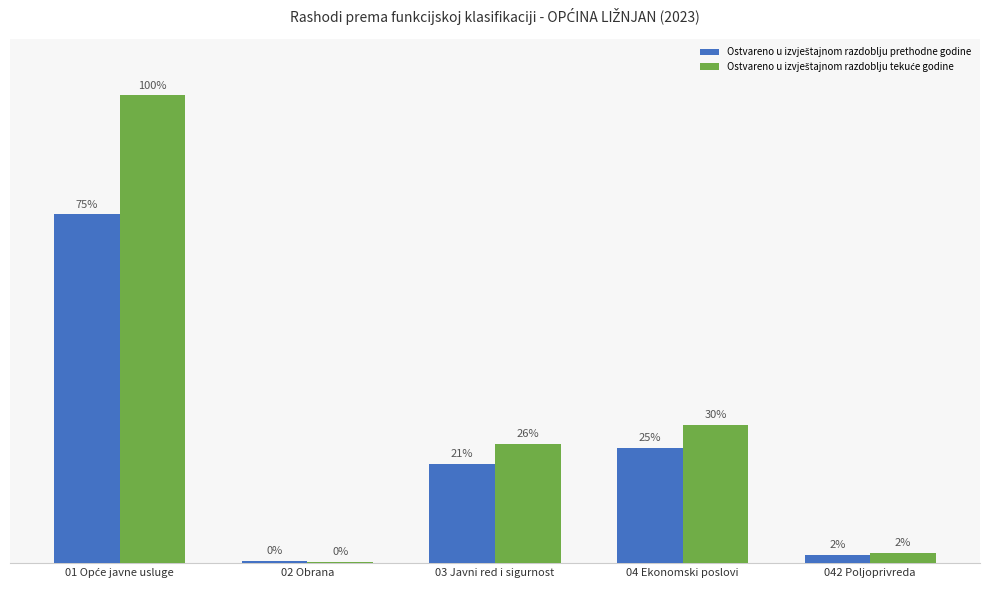

What is the value of the Ostvareno u izvještajnom razdoblju prethodne godine bar at the 4th from the left?

131833.6